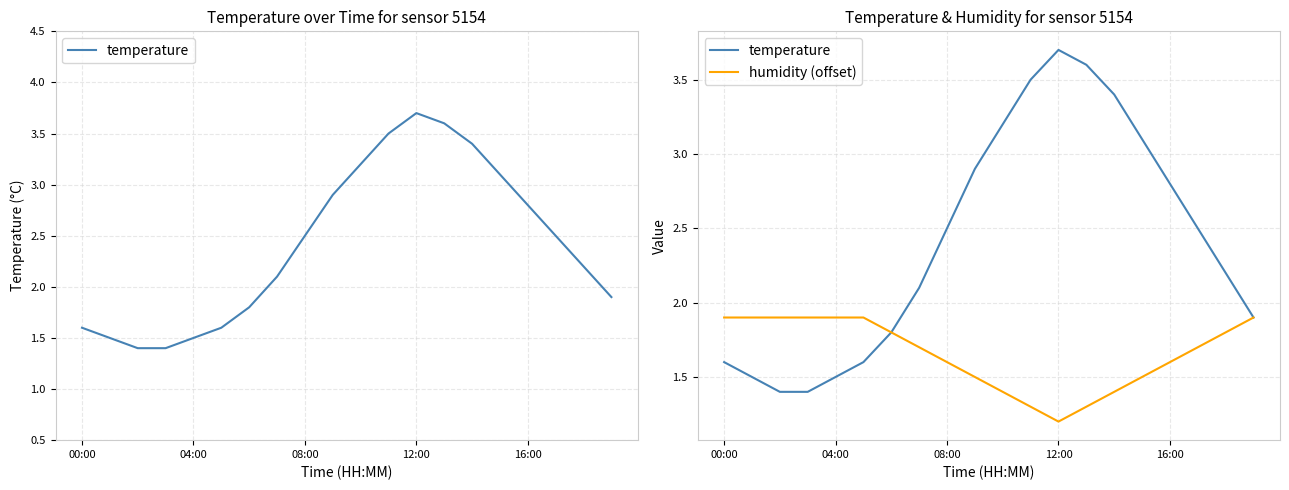

Which series has the largest total across all categories?

temperature